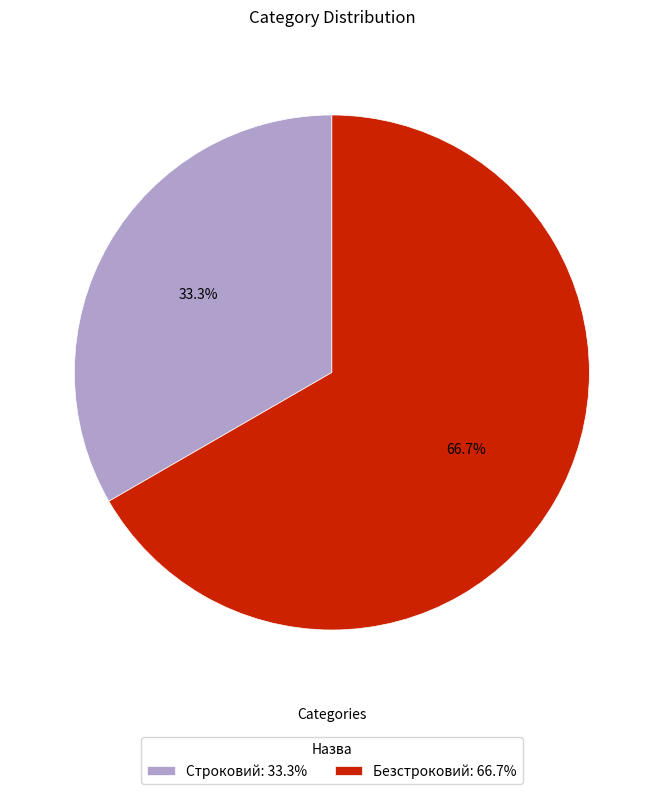

Between Строковий: 33.3% and Безстроковий: 66.7%, which is larger?

Безстроковий: 66.7%